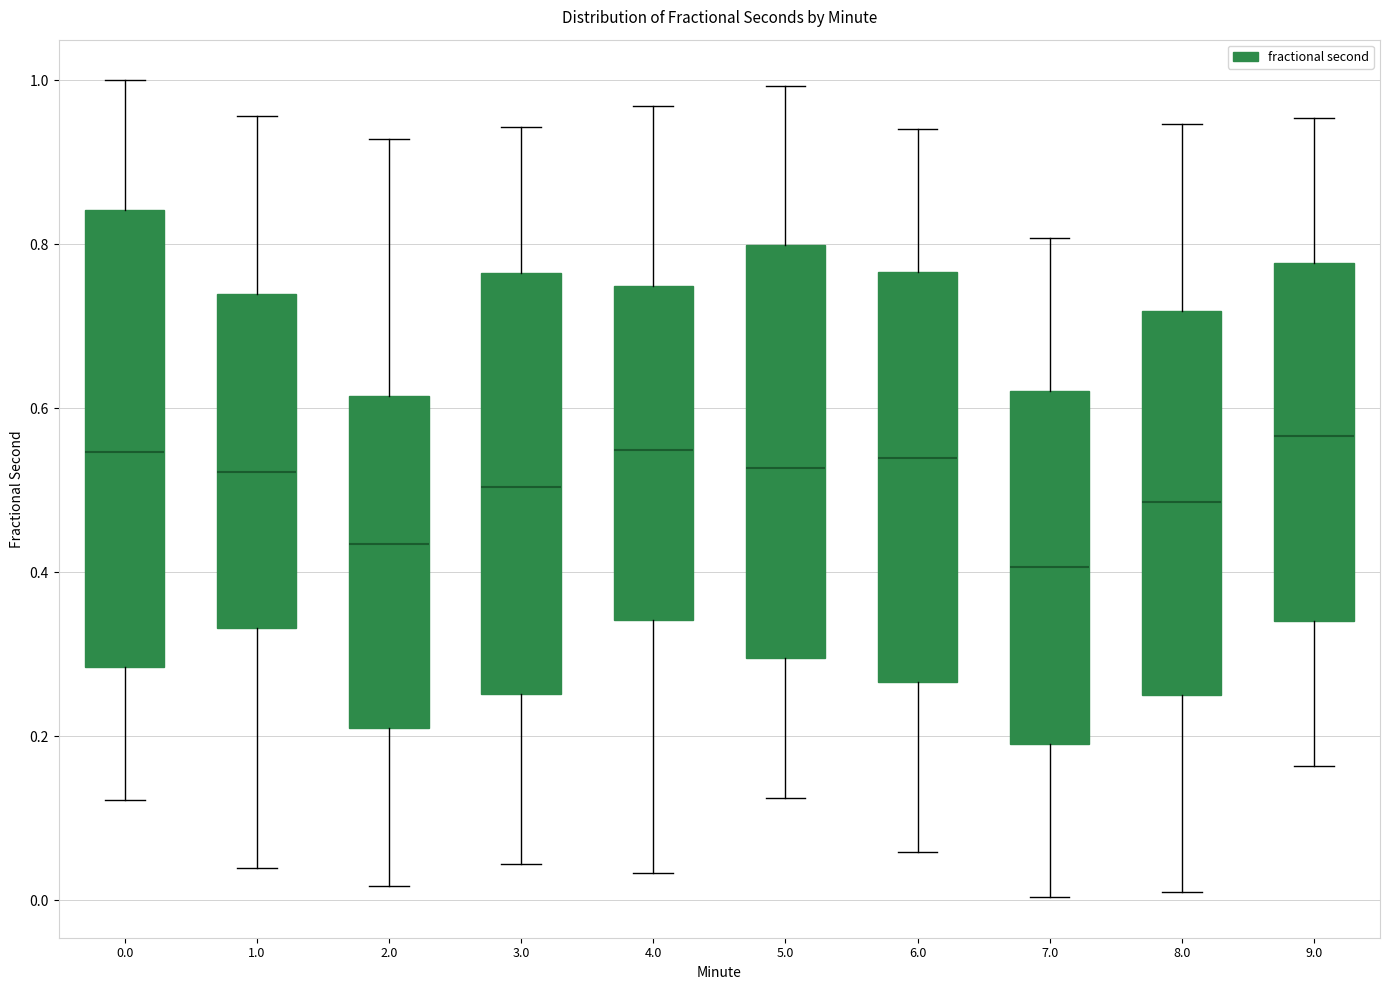

Which box is the tallest, from its lower edge to its upper edge?

0.0